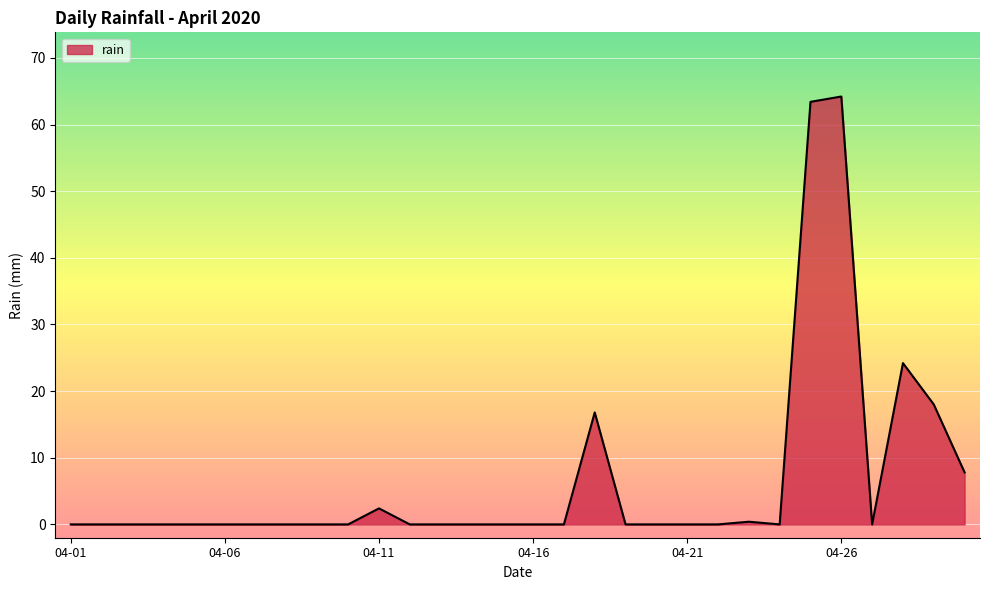

What is the greatest value displayed?

64.2